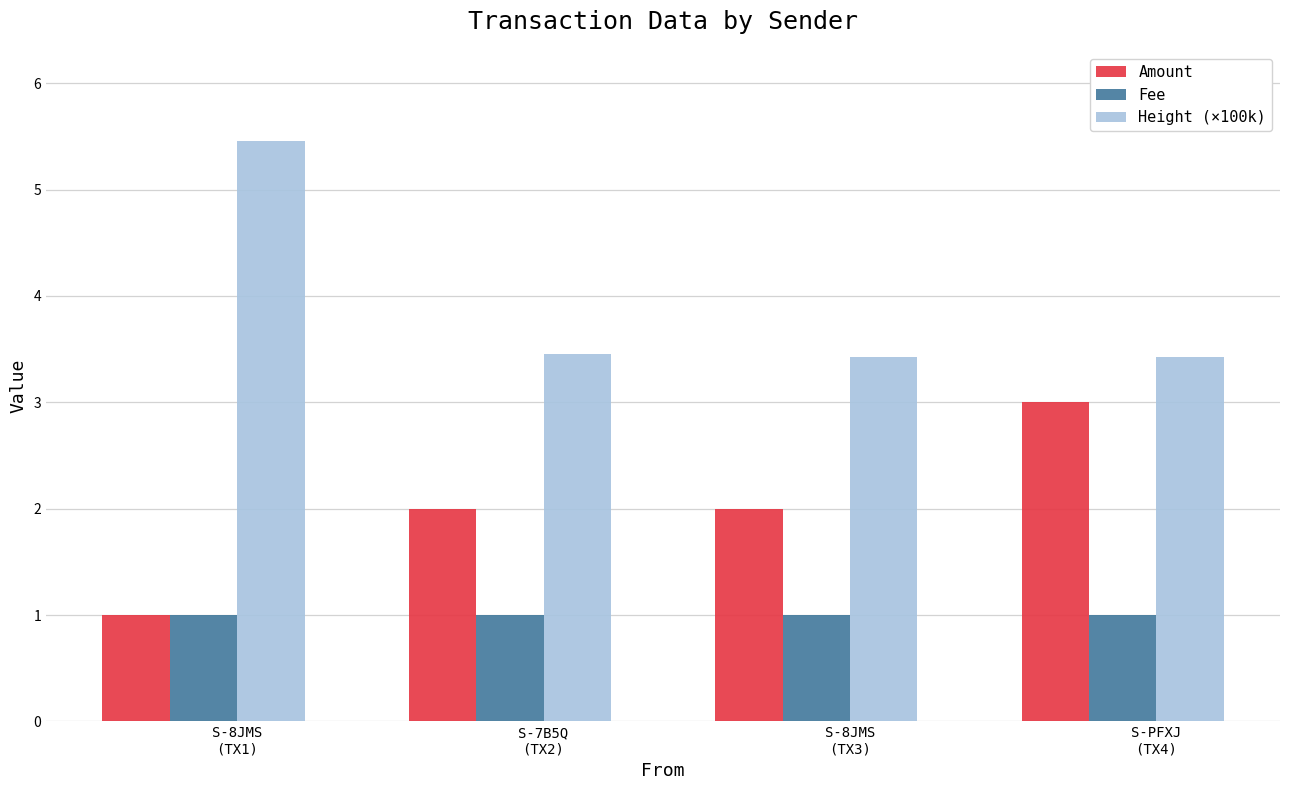

Rank the series by their average value, from lowest to highest.

Fee, Amount, Height (×100k)